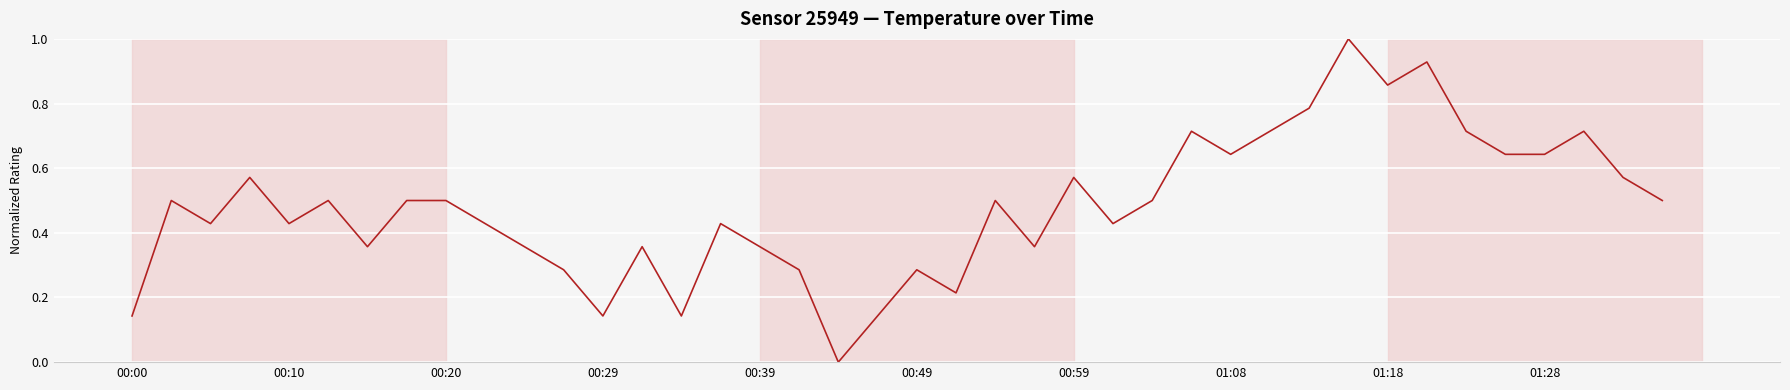

What is the difference between the maximum and minimum values?

1.0